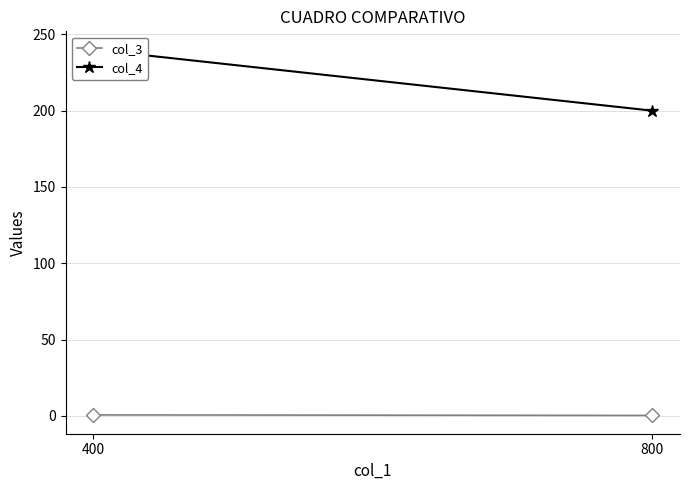

What is the highest value of the col_3 series?

0.6